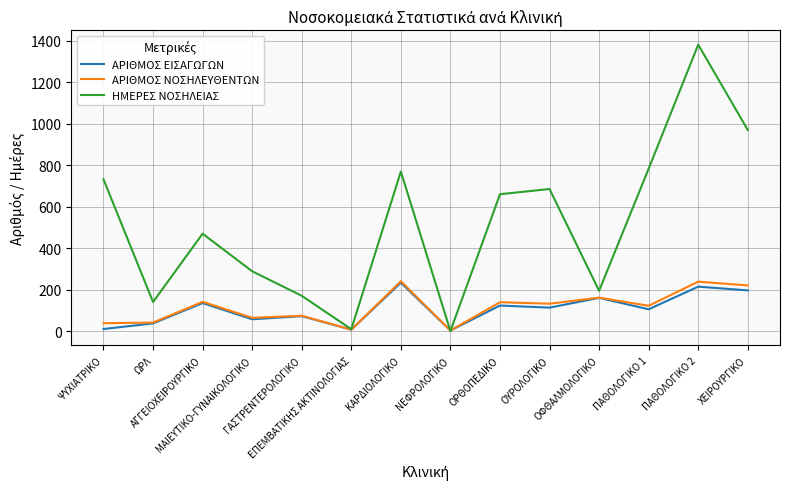

Which series has the largest total across all categories?

ΗΜΕΡΕΣ ΝΟΣΗΛΕΙΑΣ